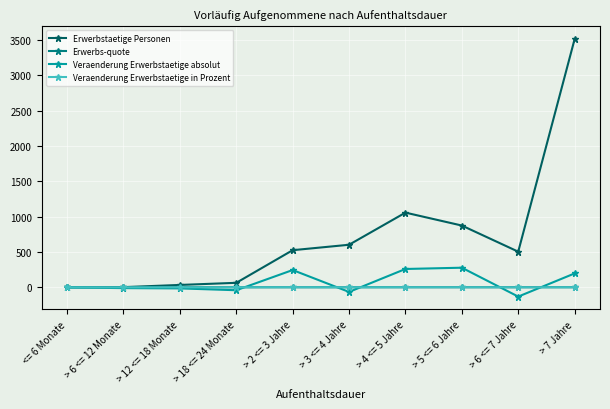

After their last crossing, which series has the higher values: Erwerbs-quote or Veraenderung Erwerbstaetige in Prozent?

Erwerbs-quote